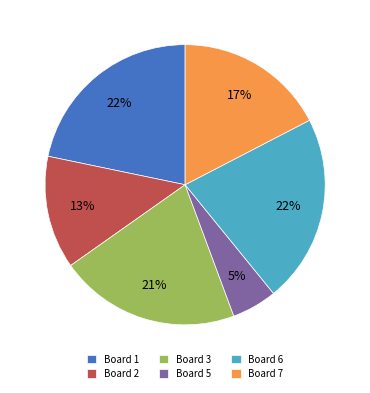

To the nearest percent, what is the average slice percentage?

17%